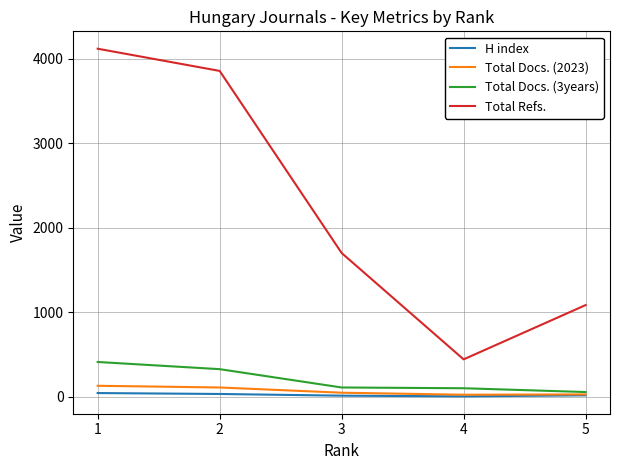

What are all the series names shown in the legend?

H index, Total Docs. (2023), Total Docs. (3years), Total Refs.